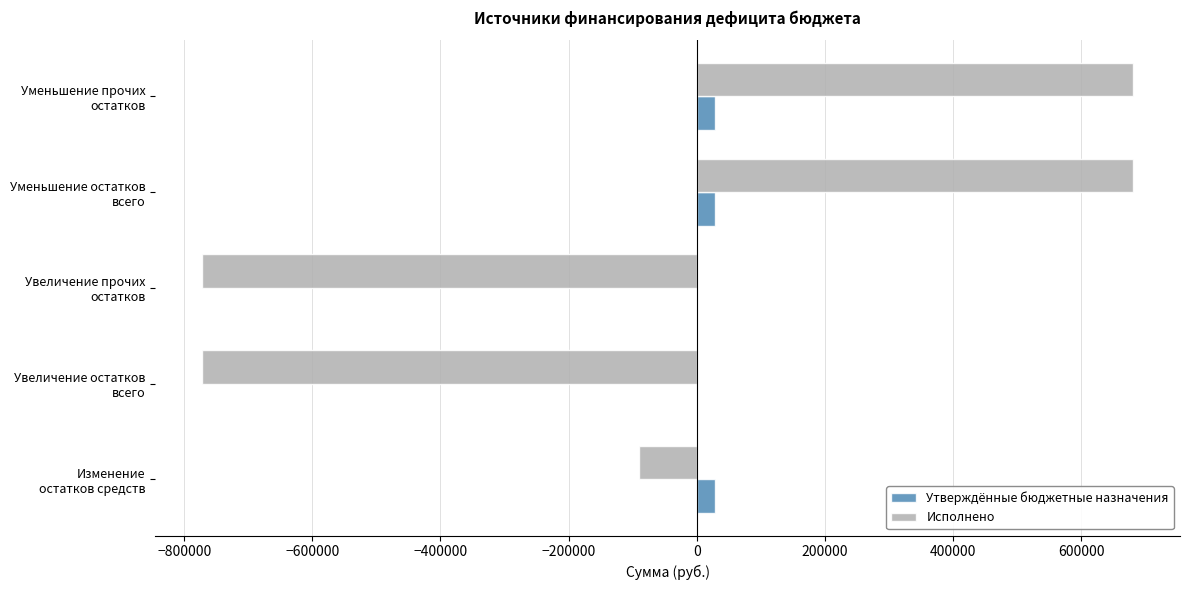

What is the maximum value for Исполнено?

681464.6